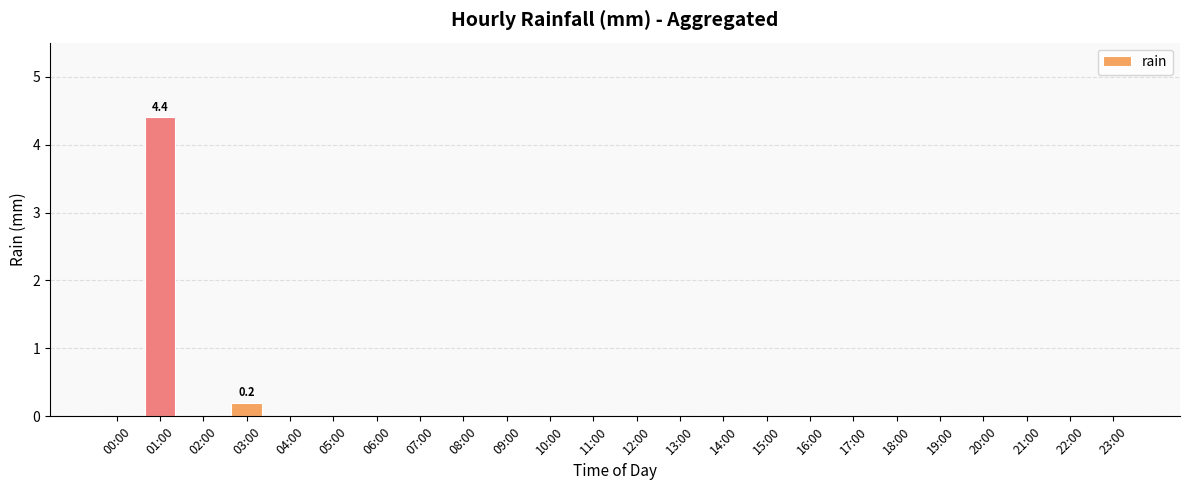

Reading left to right, transcribe all the data shown in this chart.

00:00=0.0	01:00=4.4	02:00=0.0	03:00=0.2	04:00=0.0	05:00=0.0	06:00=0.0	07:00=0.0	08:00=0.0	09:00=0.0	10:00=0.0	11:00=0.0	12:00=0.0	13:00=0.0	14:00=0.0	15:00=0.0	16:00=0.0	17:00=0.0	18:00=0.0	19:00=0.0	20:00=0.0	21:00=0.0	22:00=0.0	23:00=0.0